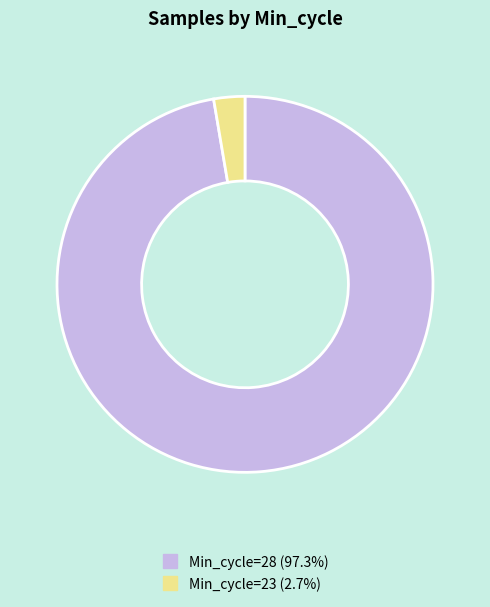

Is there a majority slice in this chart?

Yes